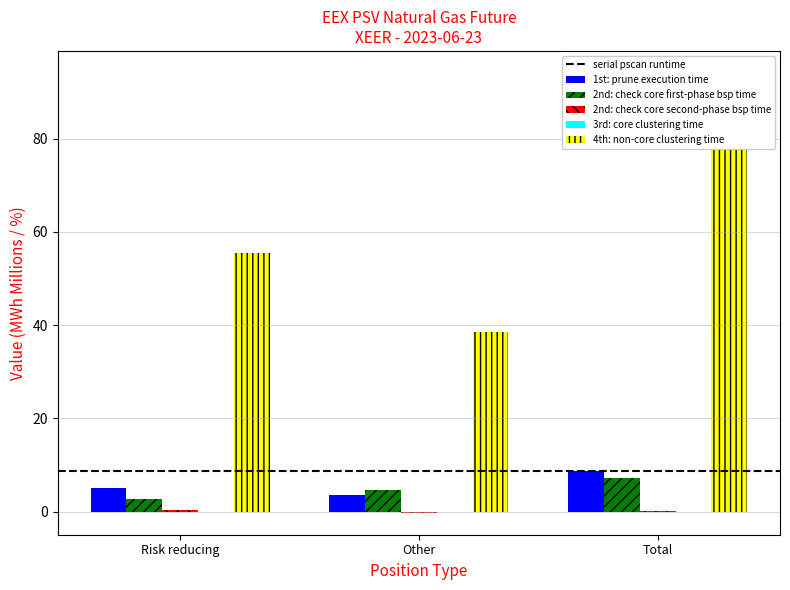

Reading left to right, what are all the values shown in this chart?

1st: prune execution time (Long): 5.2	3.6	8.7
2nd: check core first-phase bsp time (Short): 2.6	4.6	7.3
2nd: check core second-phase bsp time (Long chg): 0.4	-0.3	0.1
3rd: core clustering time (Short chg): 0.0	0.0	0.0
4th: non-core clustering time (%): 55.6	38.6	94.1